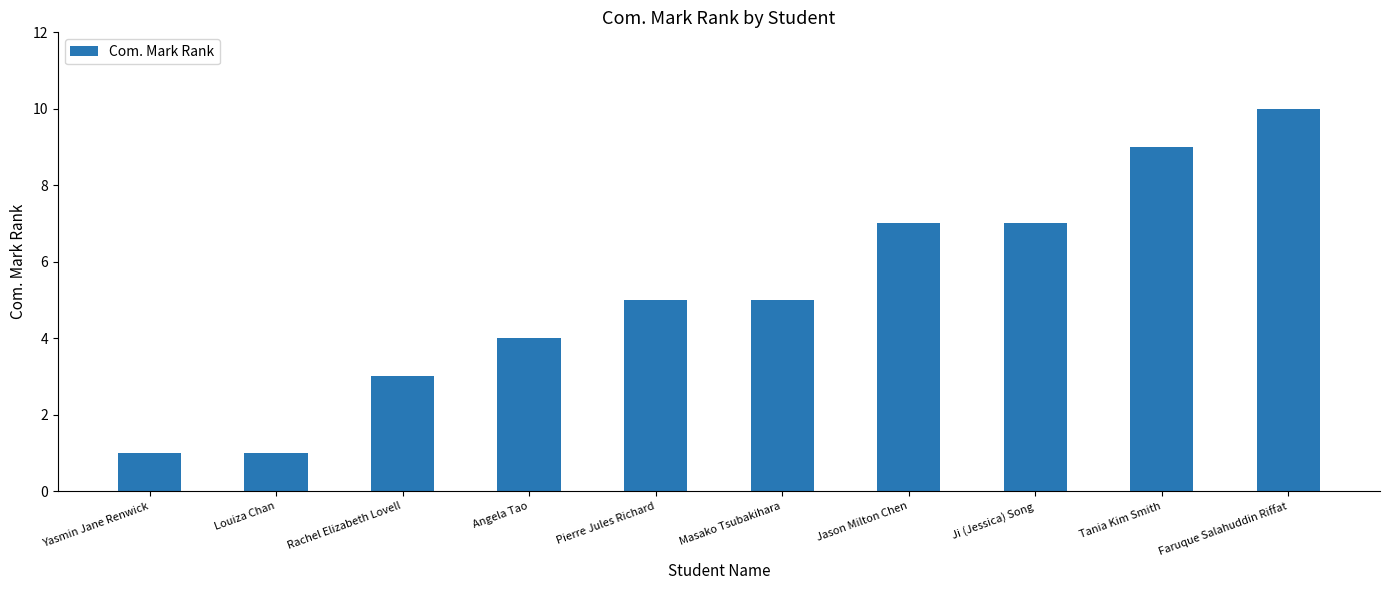

How many series are shown in this chart?

1